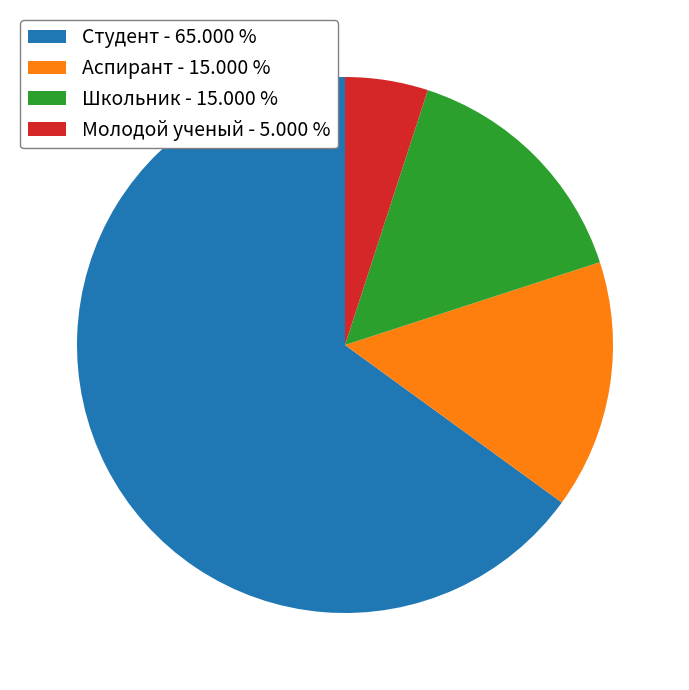

Between Студент - 65.000 % and Молодой ученый - 5.000 %, which is larger?

Студент - 65.000 %